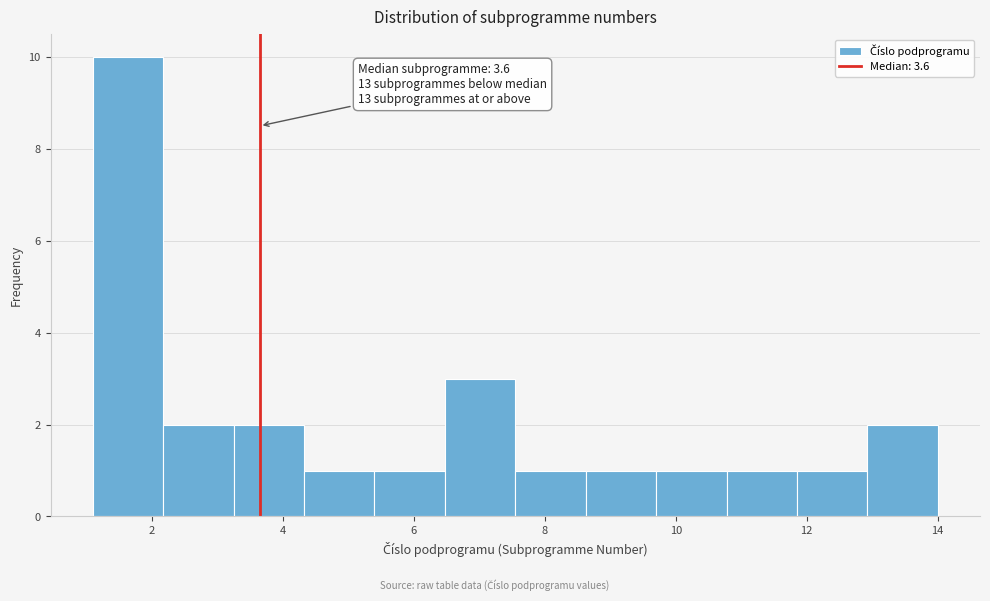

Over which range of the x-axis is the bar tallest?

1.2 to 2.2